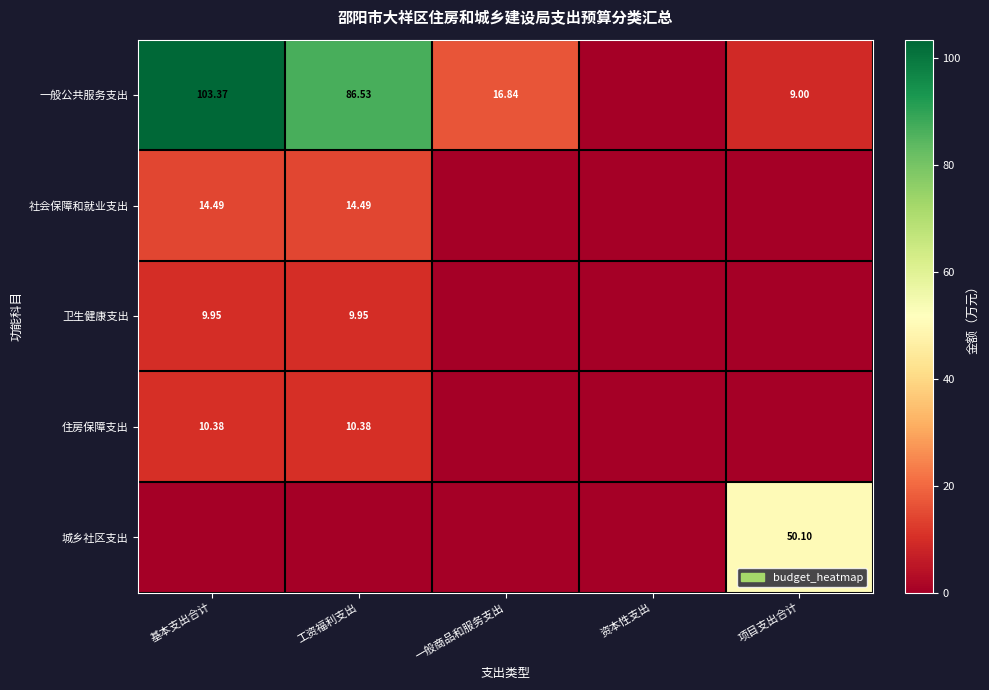

Rank the series at 基本支出合计 from highest to lowest value.

一般公共服务支出, 社会保障和就业支出, 住房保障支出, 卫生健康支出, 城乡社区支出